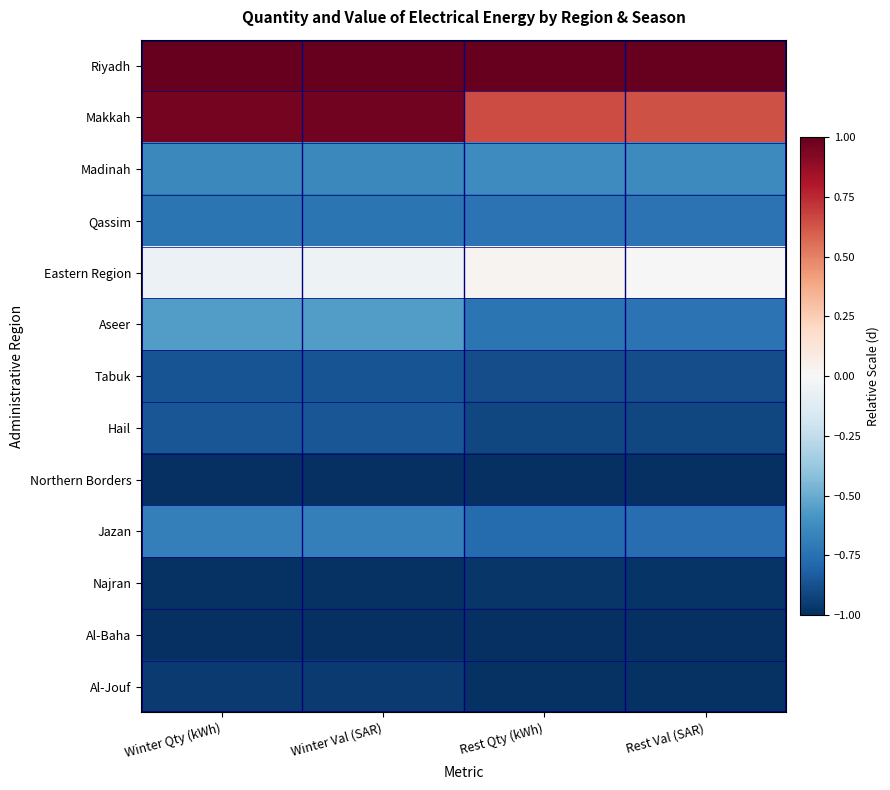

What is the spread (max minus min) of values at Winter Val (SAR)?

2.0